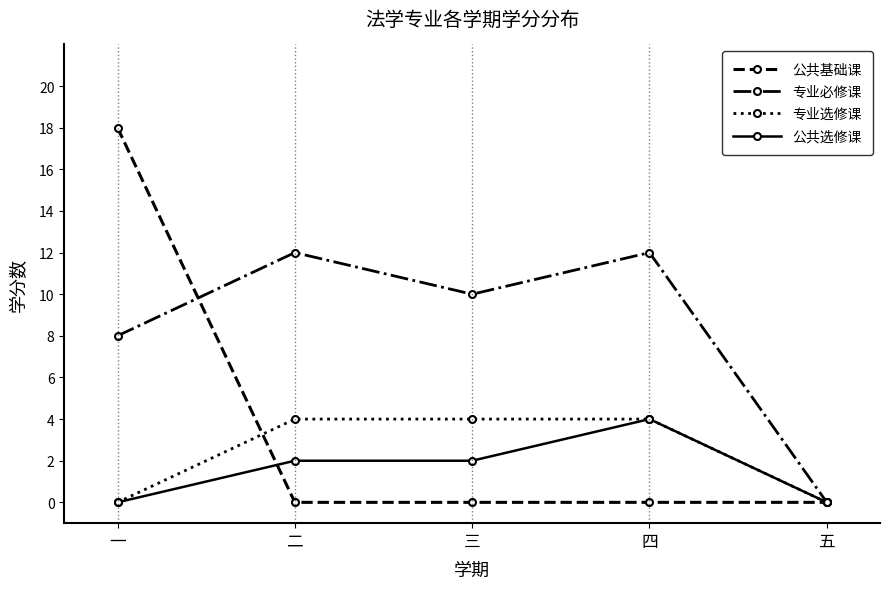

What are all the series names shown in the legend?

公共基础课, 专业必修课, 专业选修课, 公共选修课